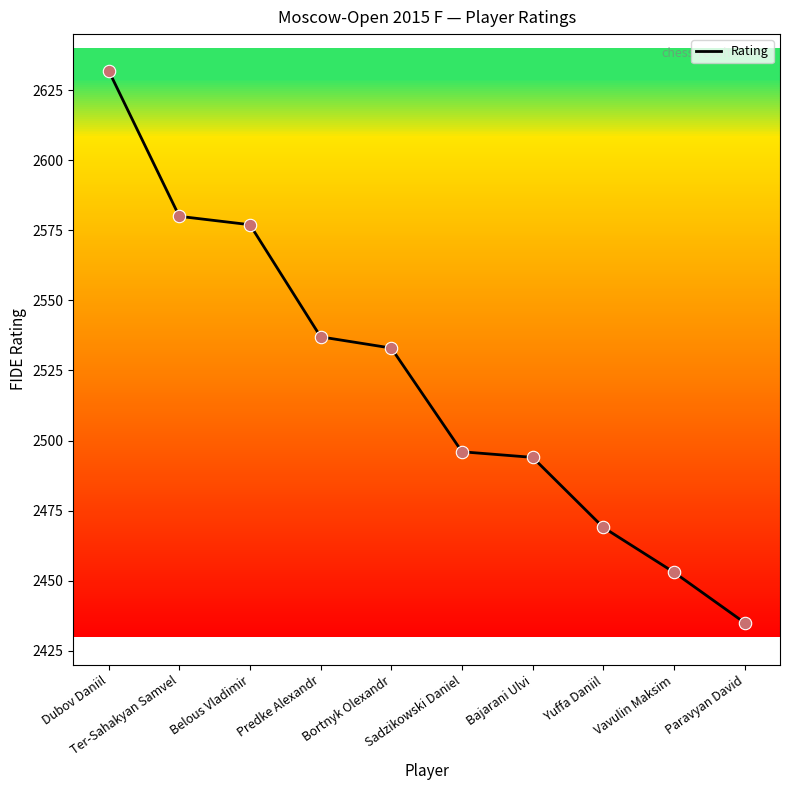

Between Ter-Sahakyan Samvel and Paravyan David, which is larger?

Ter-Sahakyan Samvel